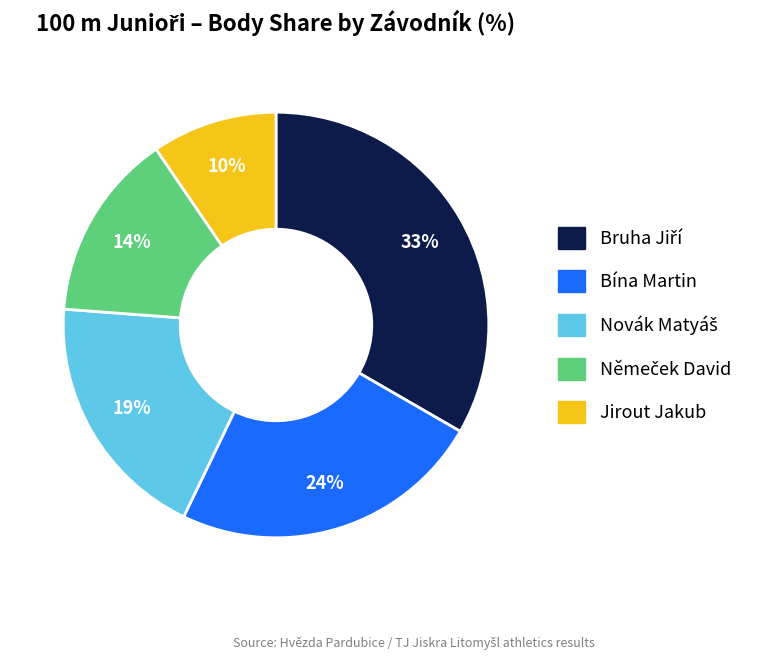

Which slice is the smallest?

Jirout Jakub